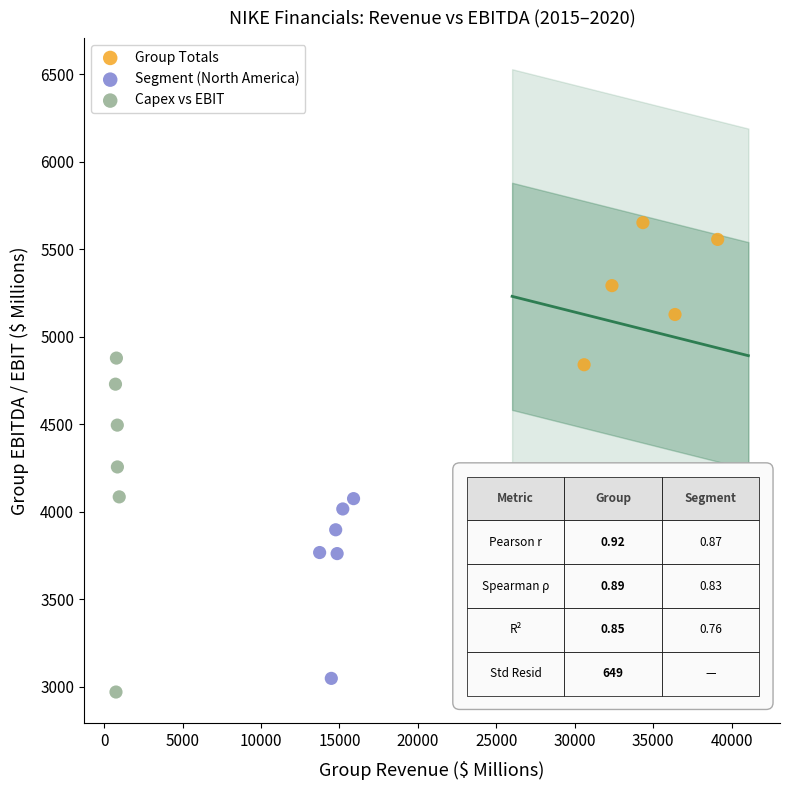

Which series has the widest spread of Y values?

Group Totals